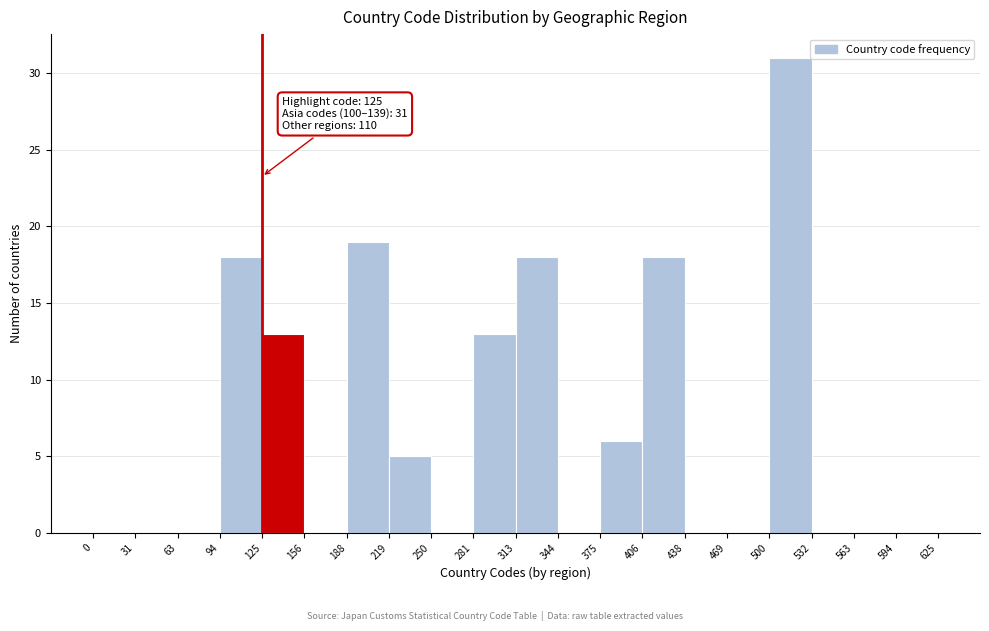

Over which range of the x-axis is the bar tallest?

500 to 532